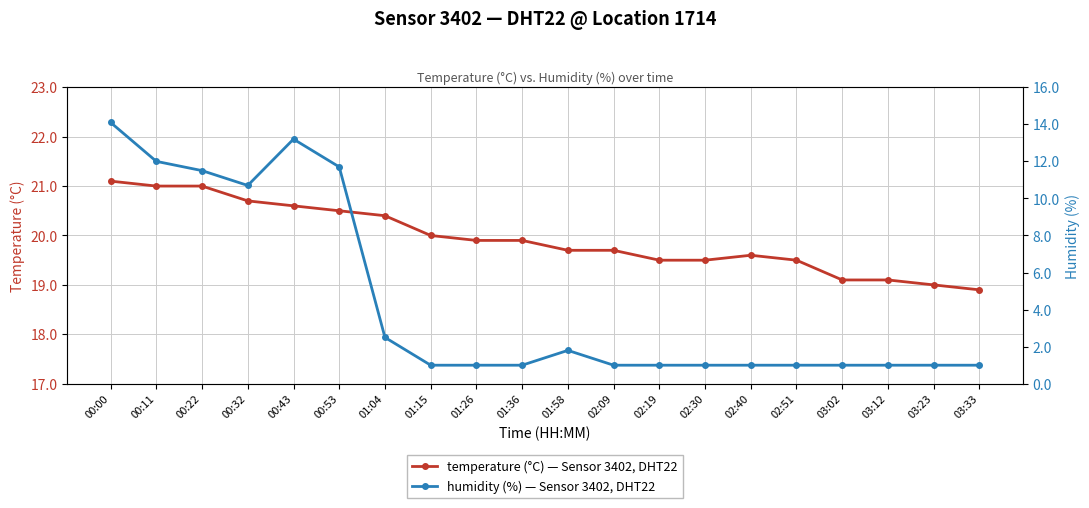

Which has a higher value, 03:12 or 03:23?

03:12